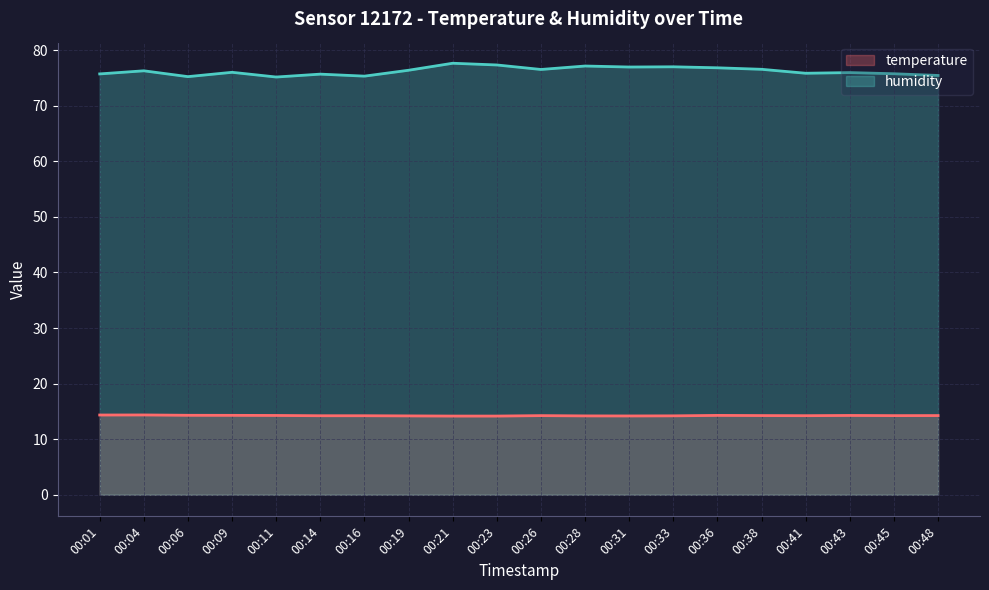

What are all the series names shown in the legend?

temperature, humidity